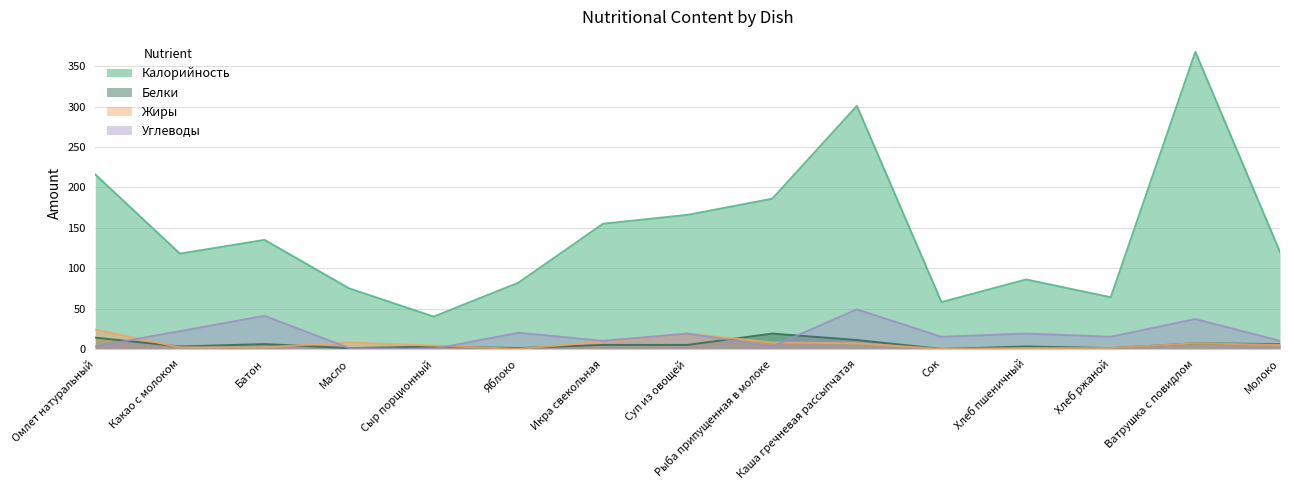

What is the greatest value displayed?

368